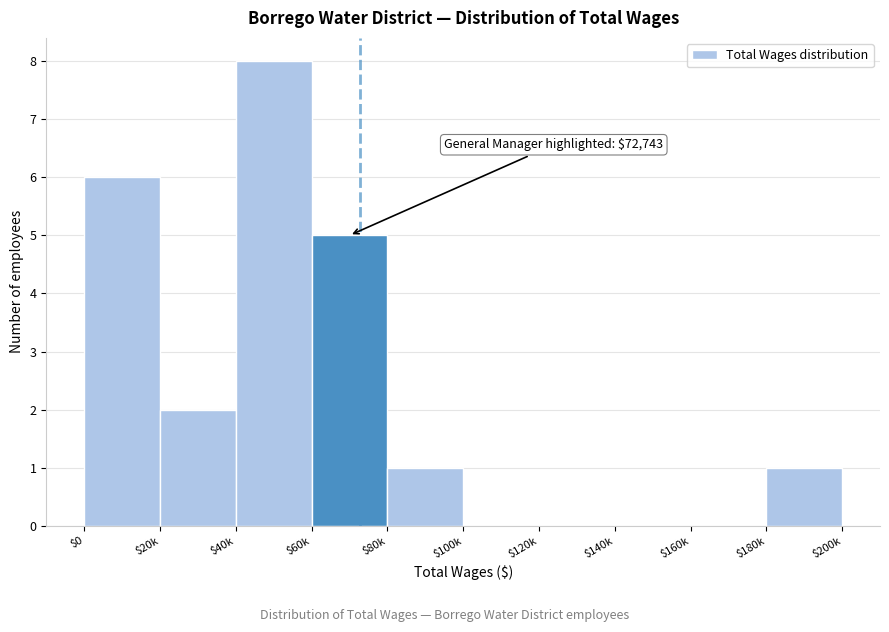

True or false: the data shows 0 at $140k.

True